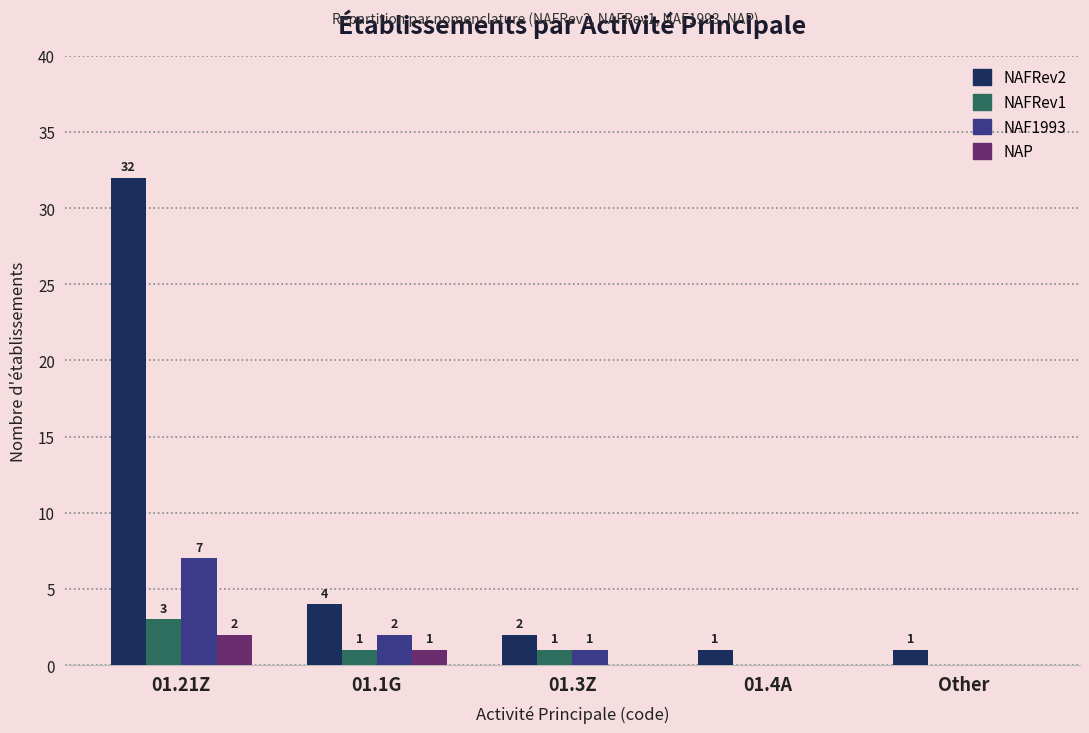

Is the value of NAFRev1 at Other greater than the value of NAF1993 at 01.1G?

No